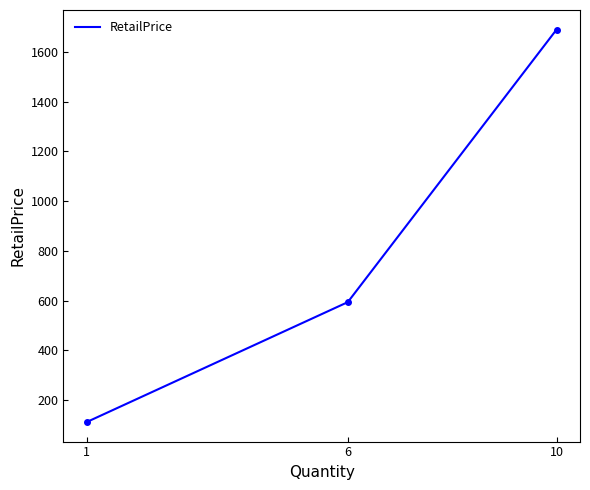

How many categories are shown in the chart?

3